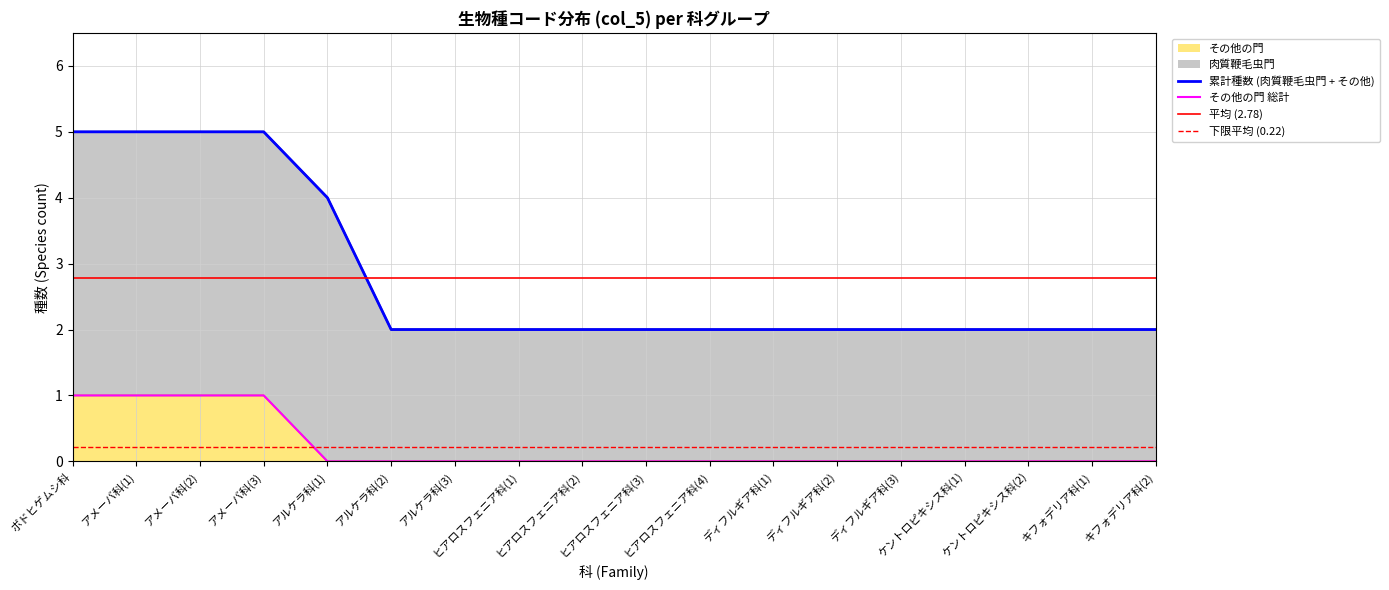

What is the difference between the maximum and minimum values in the 肉質鞭毛虫門 series?

3